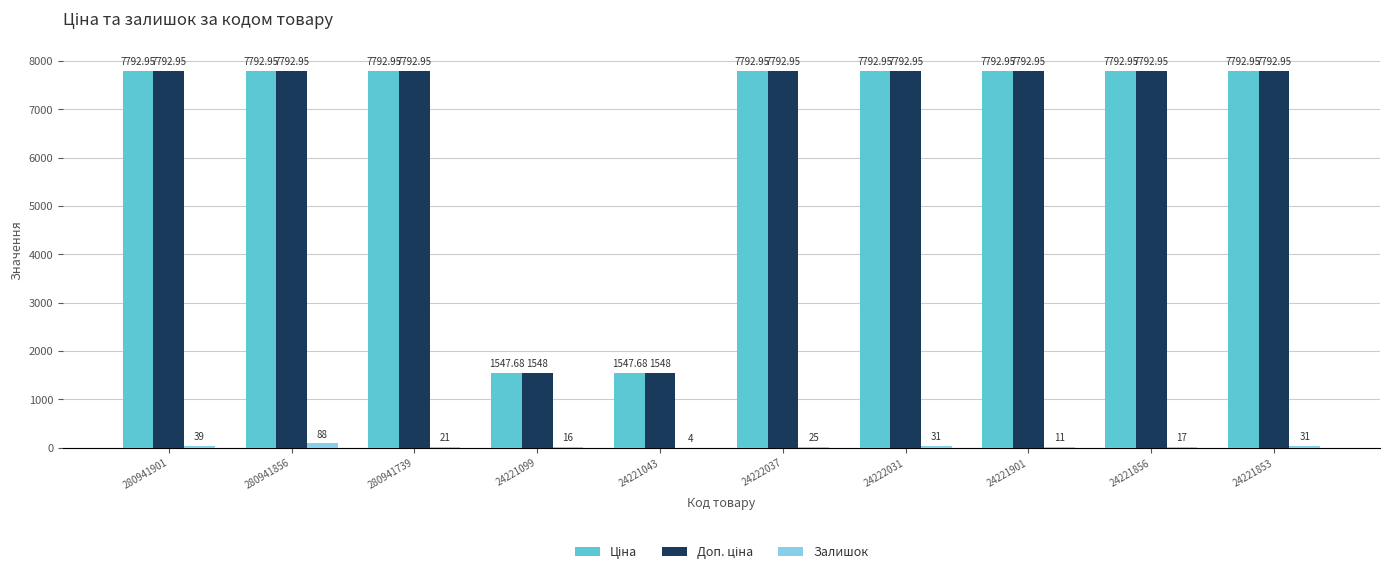

Between 24222037 and 24221853, which series saw the biggest shift?

Залишок